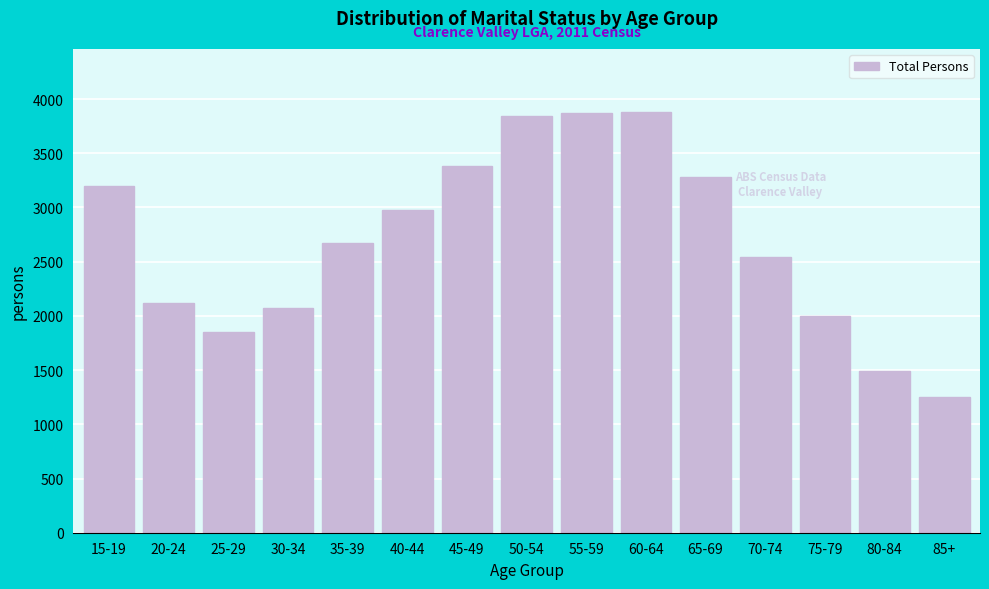

What is the value of the 12th bar from the left?

2539